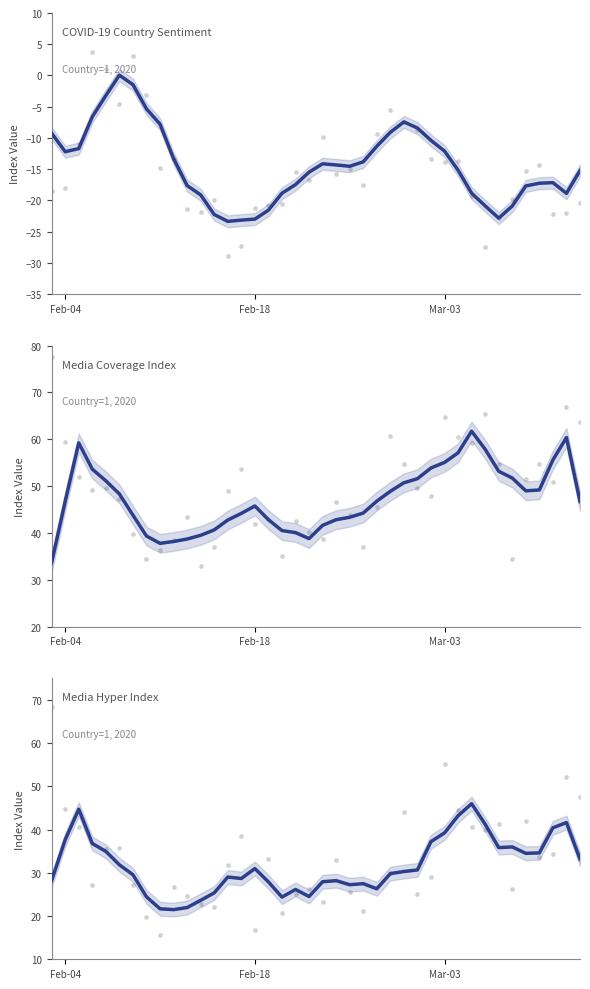

What are all the series names shown in the legend?

COUNTRY SENTIMENT INDEX, MEDIA COVEAGE INDEX, MEDIA HYPER INDEX